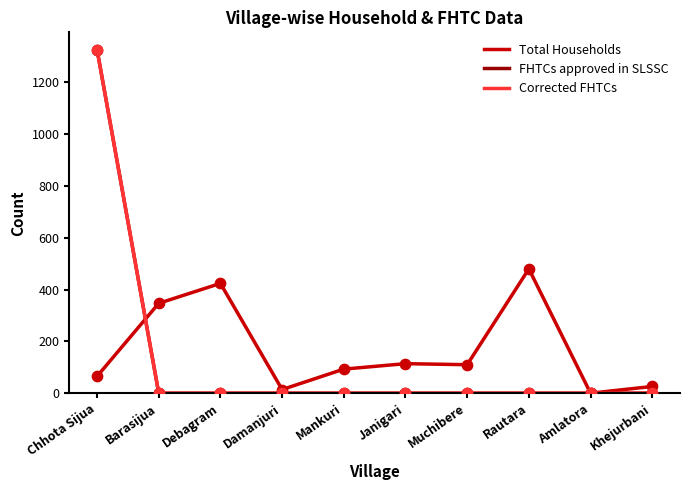

Which series has the largest total across all categories?

Total Households